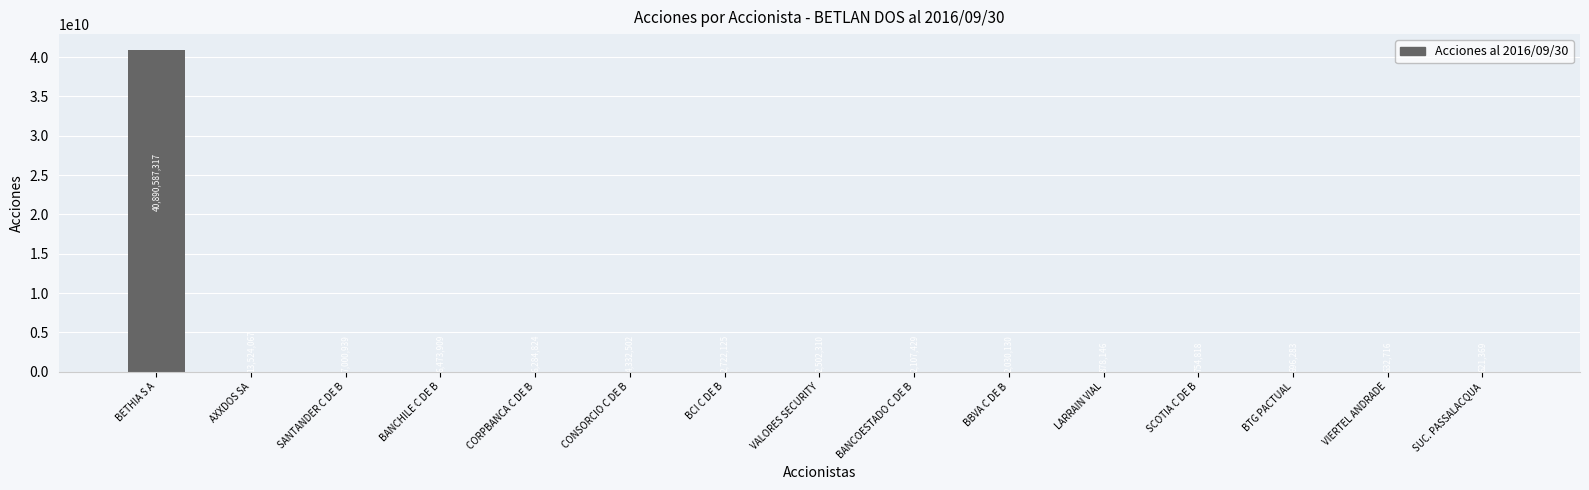

What is the average value?

2729409926